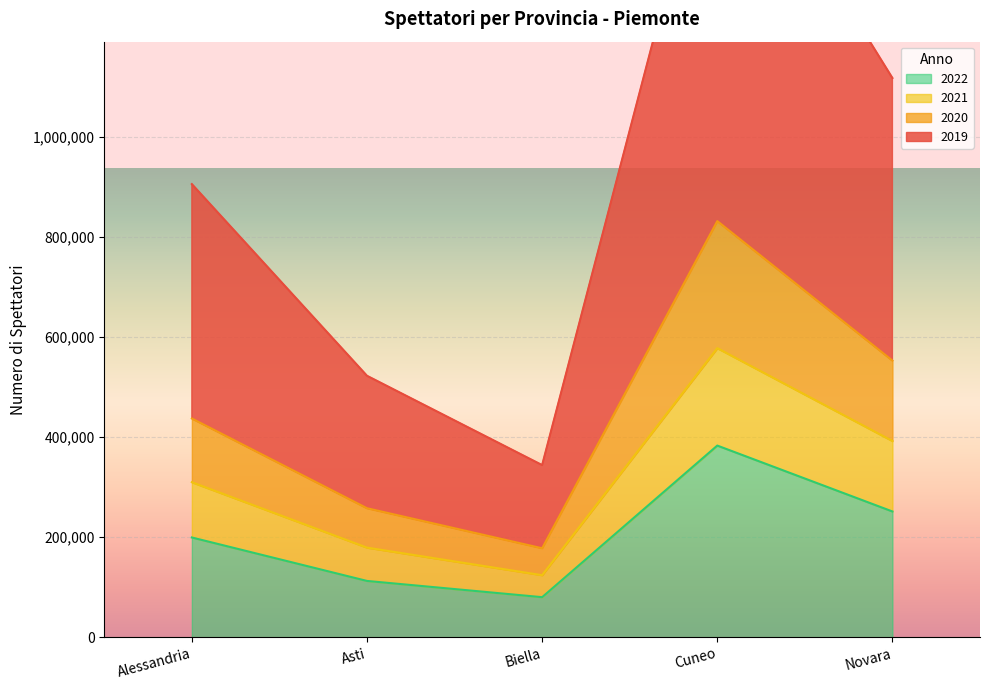

What is the sum of the 2022 values at Novara and Cuneo?

634796